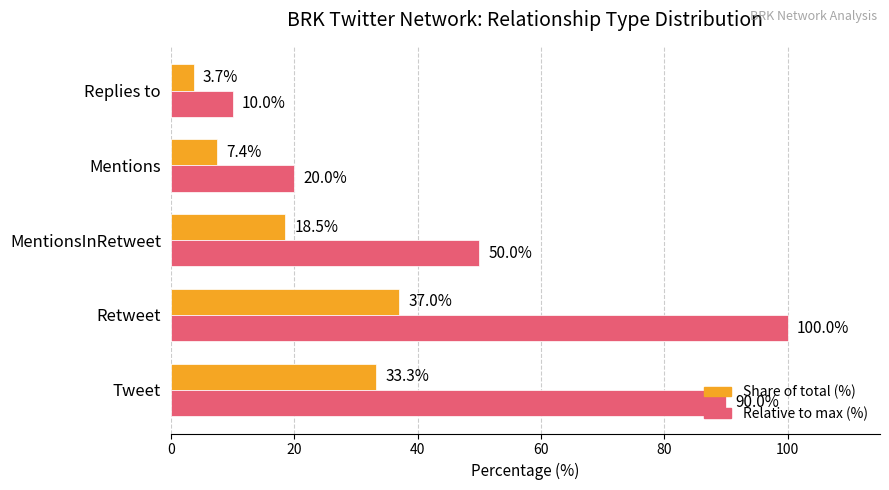

At which category is the sum across all series the highest?

Retweet